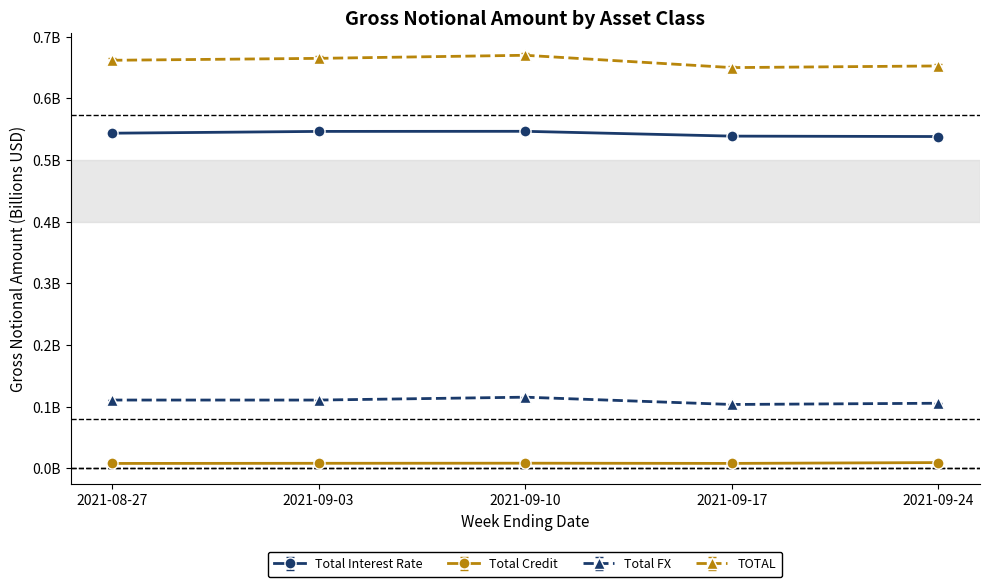

What are all the series names shown in the legend?

Total Interest Rate, Total Credit, Total FX, TOTAL